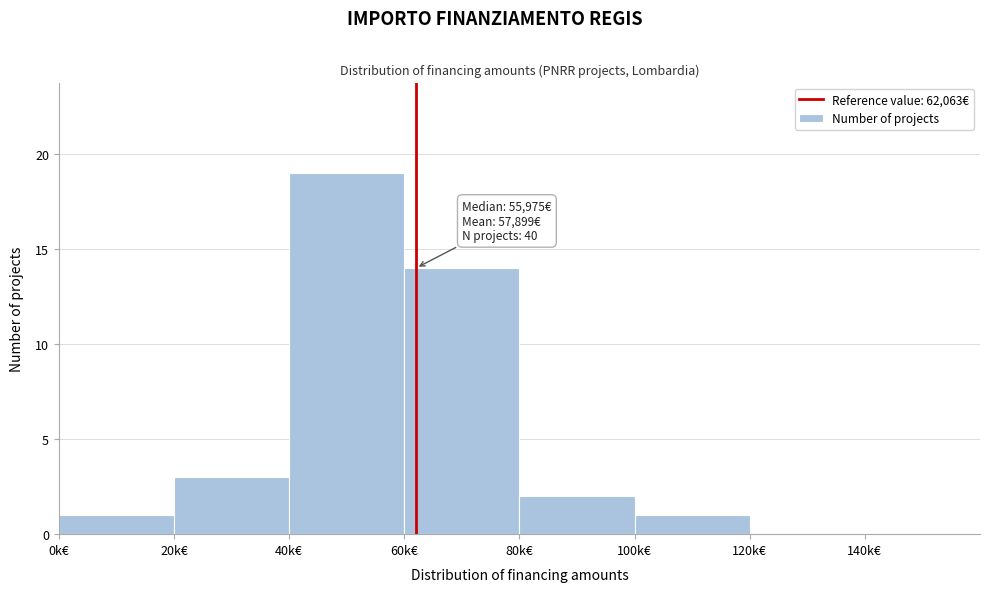

Reading right to left, what are all the values shown in this chart?

140k€=0	120k€=0	100k€=1	80k€=2	60k€=14	40k€=19	20k€=3	0k€=1